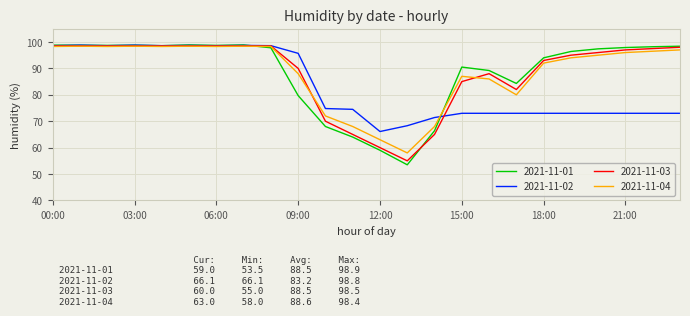

Which series ends up on top after the final intersection of 2021-11-04 and 2021-11-03?

2021-11-03